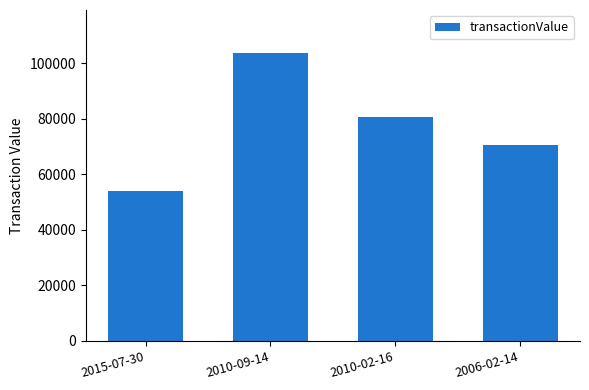

Rank the categories by value from highest to lowest.

2010-09-14, 2010-02-16, 2006-02-14, 2015-07-30